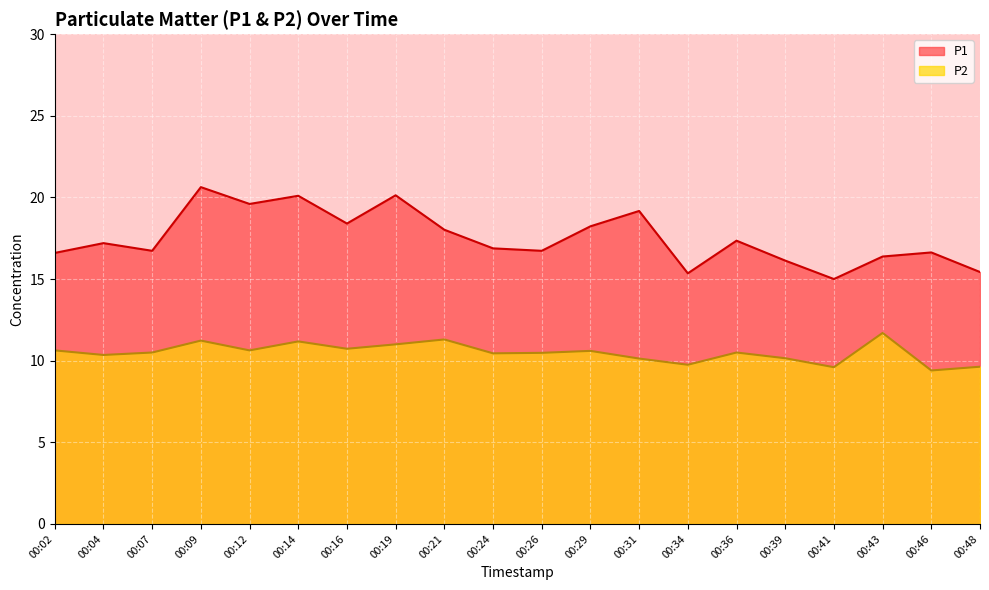

What is the difference between the maximum and minimum values in the P2 series?

2.3